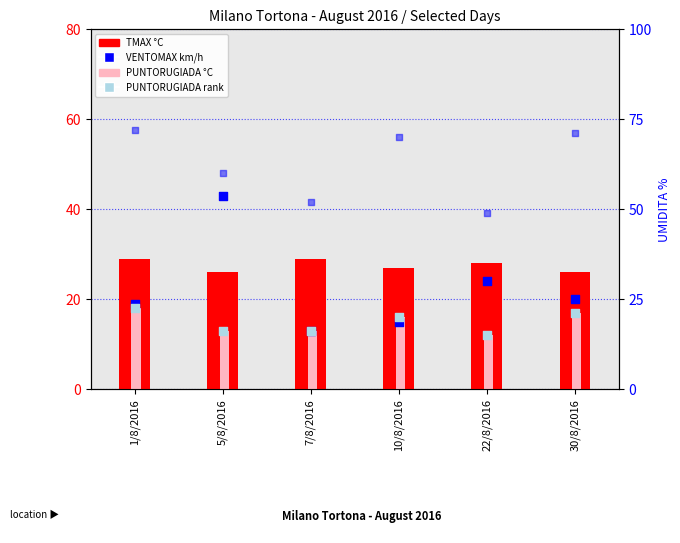

Which series reaches the minimum Y coordinate?

PUNTORUGIADA °C